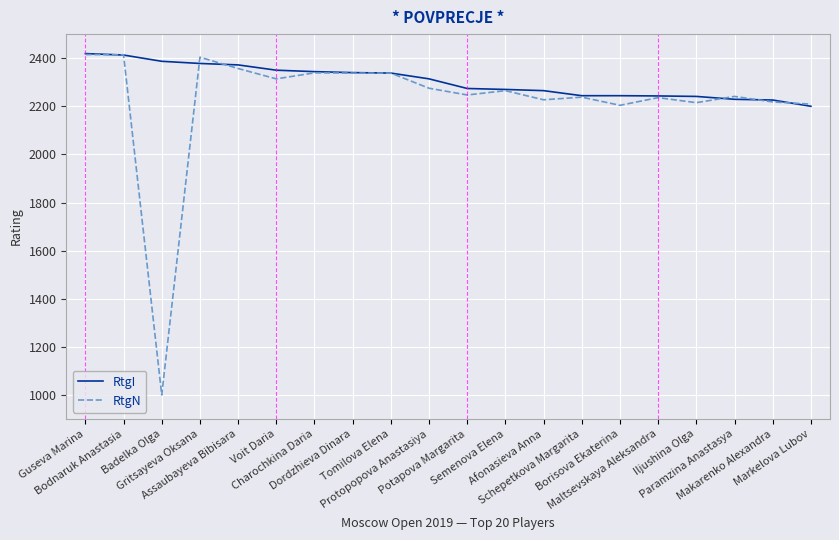

What is the sum of the RtgN values at Paramzina Anastasya and Markelova Lubov?

4450